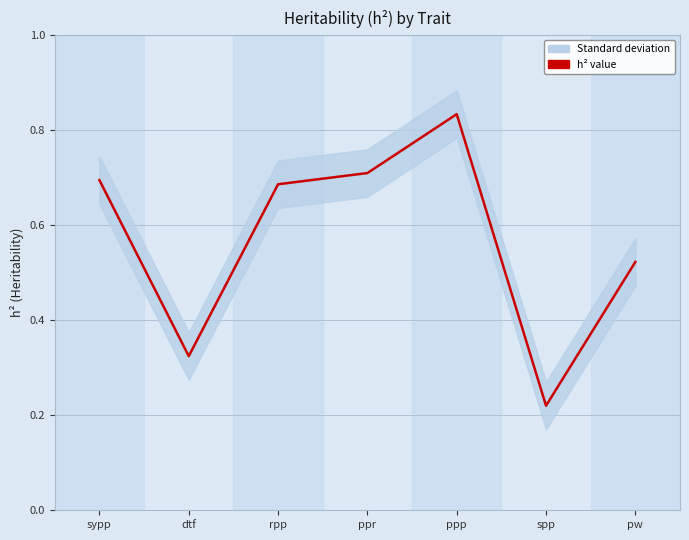

True or false: the data shows 0.4 at ppr.

False